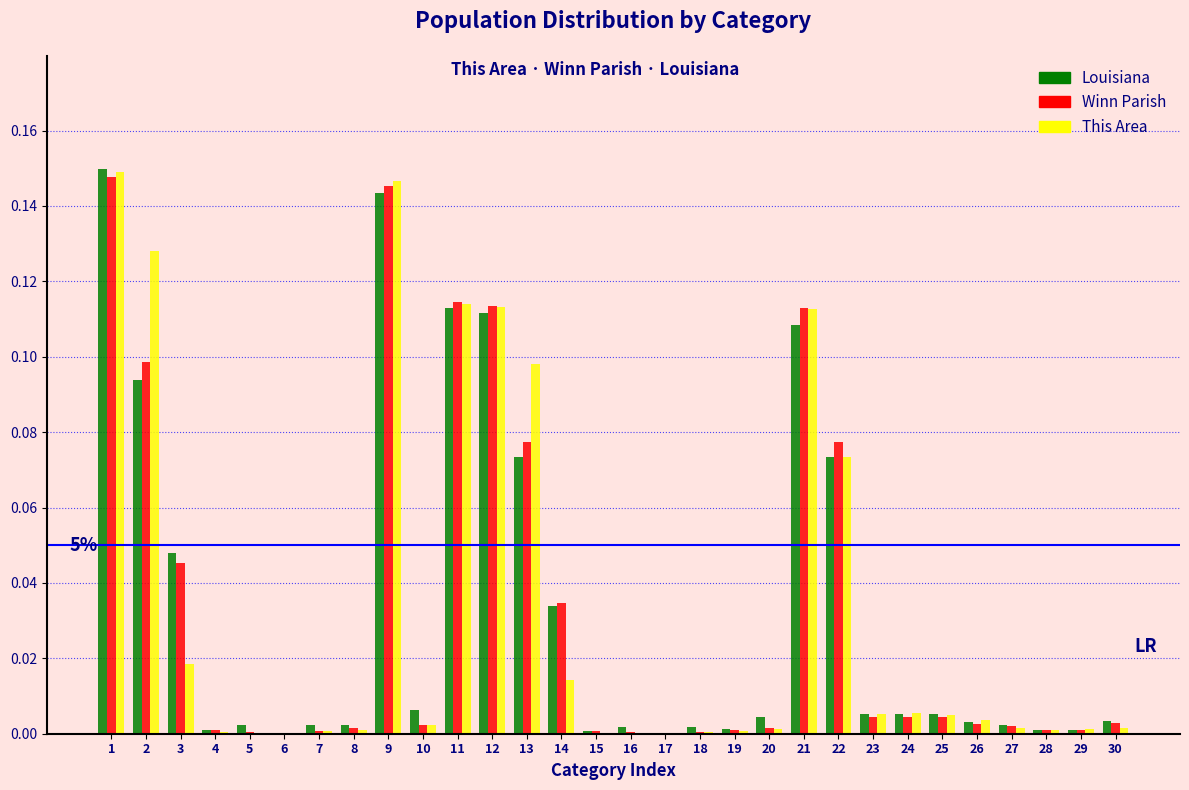

True or false: Winn Parish has a value of 0.0 at 27.

True